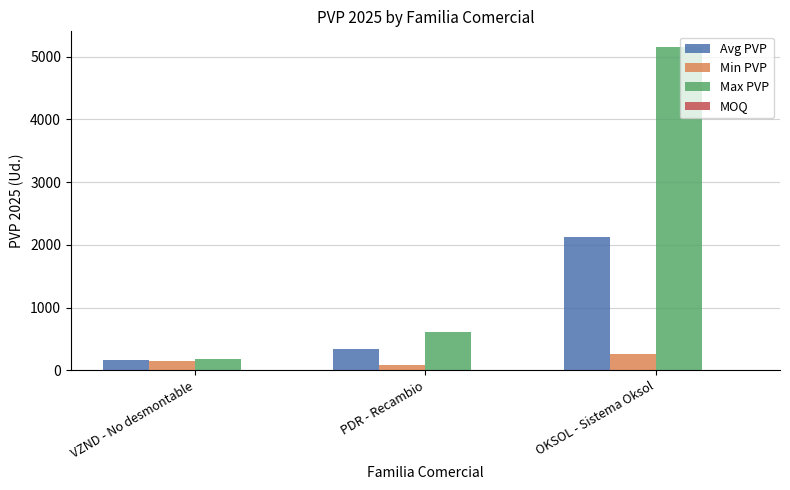

True or false: Avg PVP has a value of 162.2 at VZND - No desmontable.

True